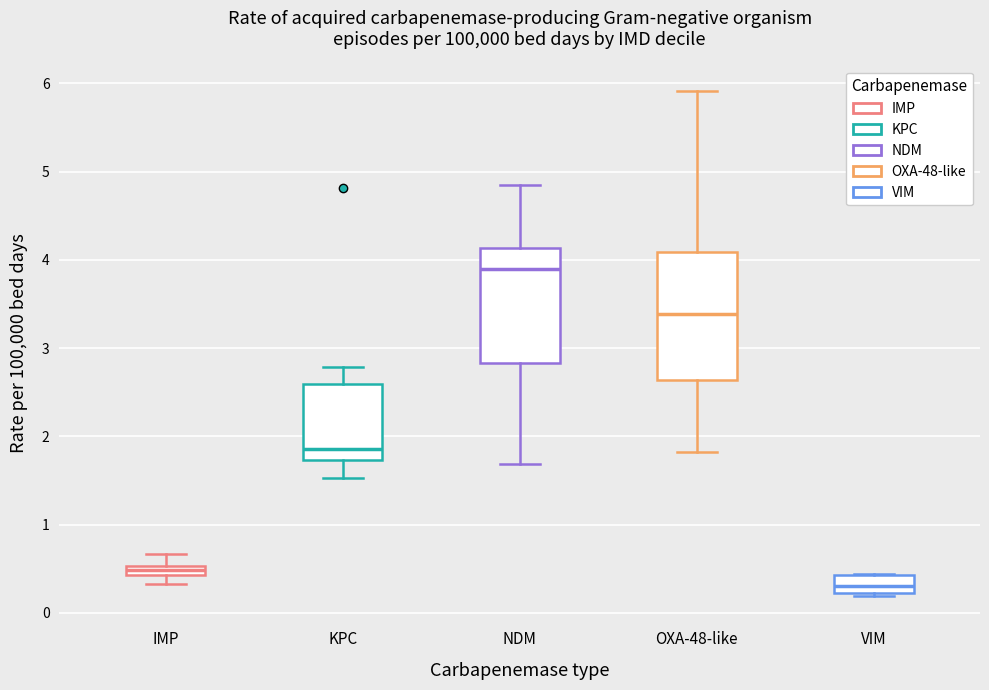

Which box has the lowest median line?

VIM